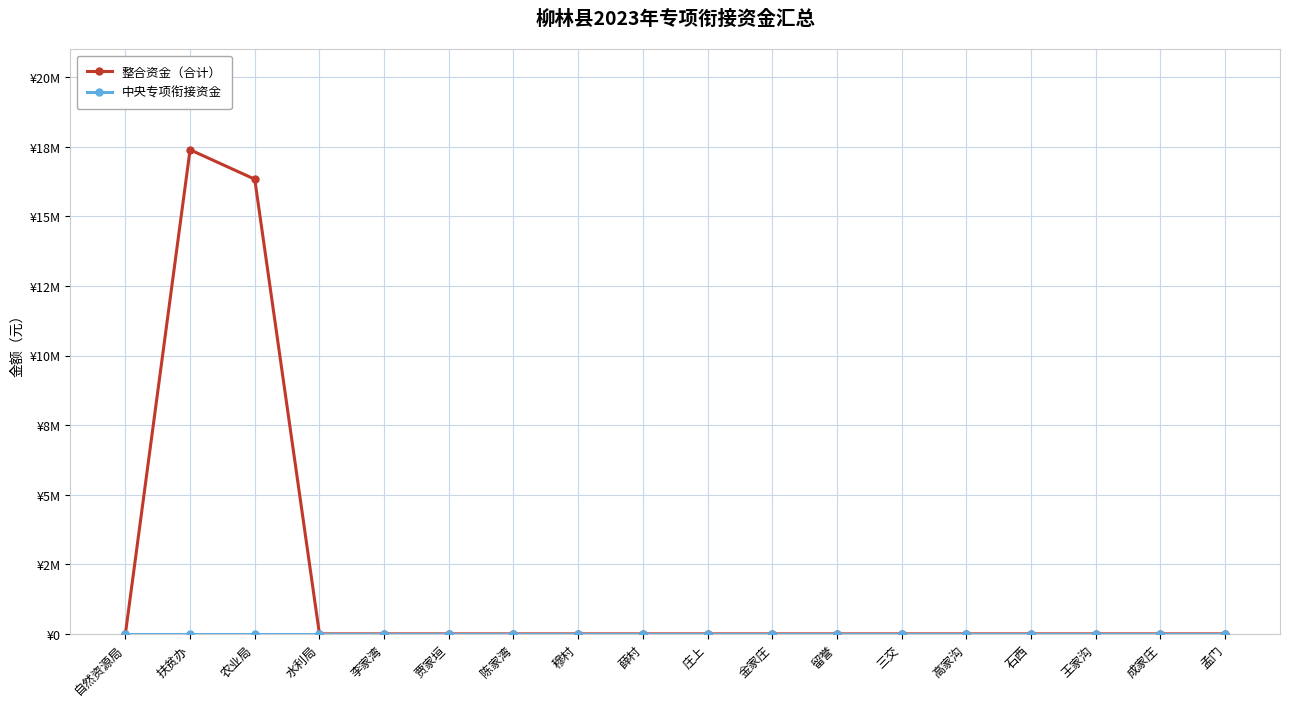

What is the difference between the second highest and second lowest values in the 整合资金（合计） series?

16337800